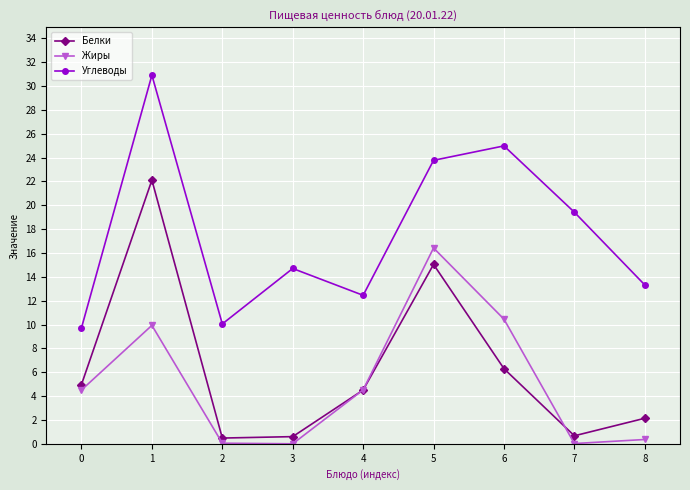

What is the value of the Белки point at the 9th from the left?

2.1